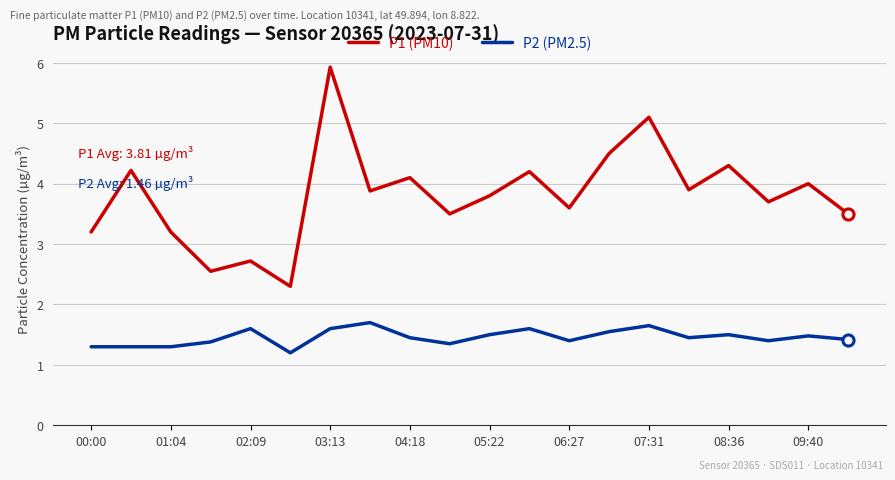

In P1 (PM10), how many points are higher than both neighbors (excluding endpoints)?

8